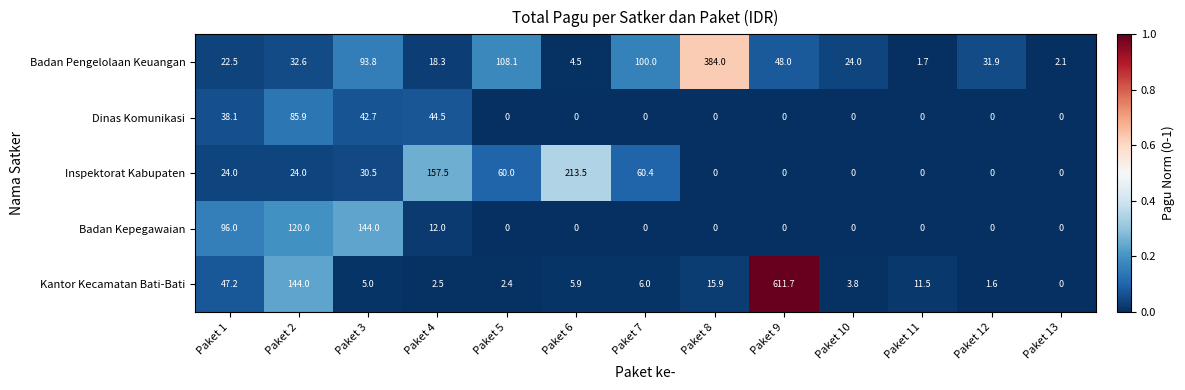

Is it true that Inspektorat Kabupaten equals 106.6 at Paket 8?

False